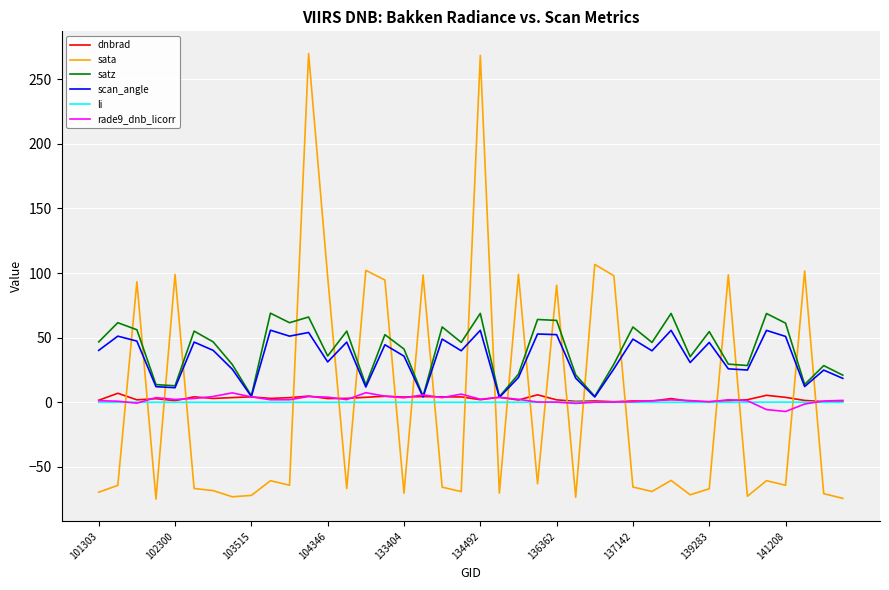

What is the maximum value for sata?

269.7